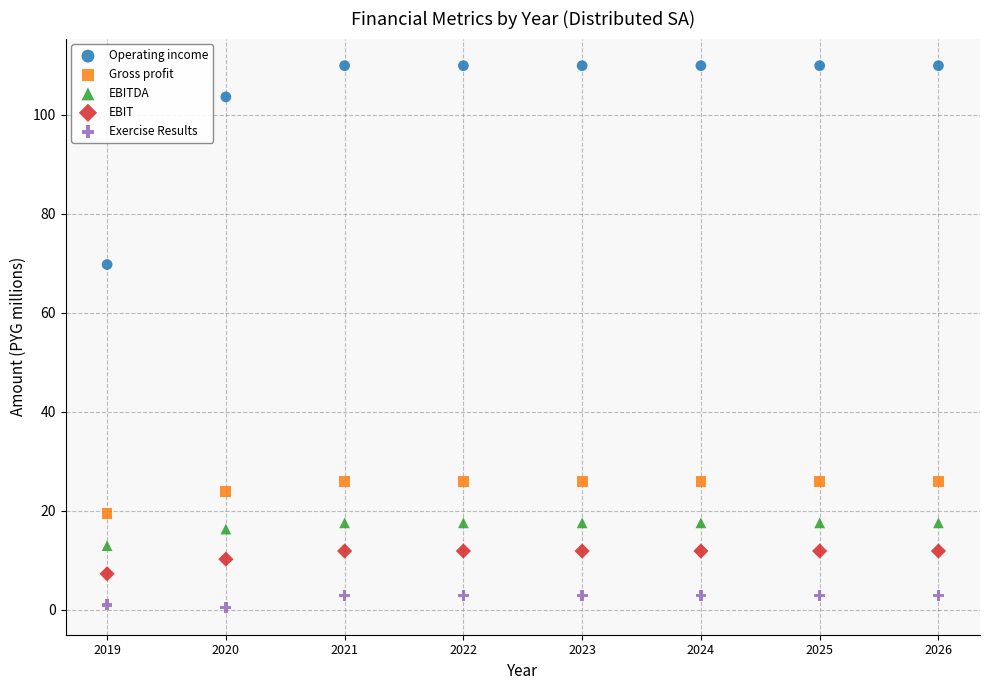

Across all data points, what is the range of X values (max minus min)?

7.0